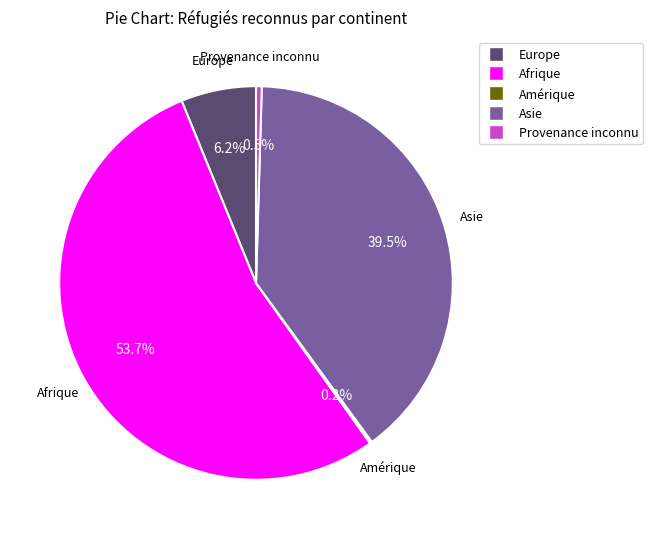

Does any single category account for the majority?

Yes